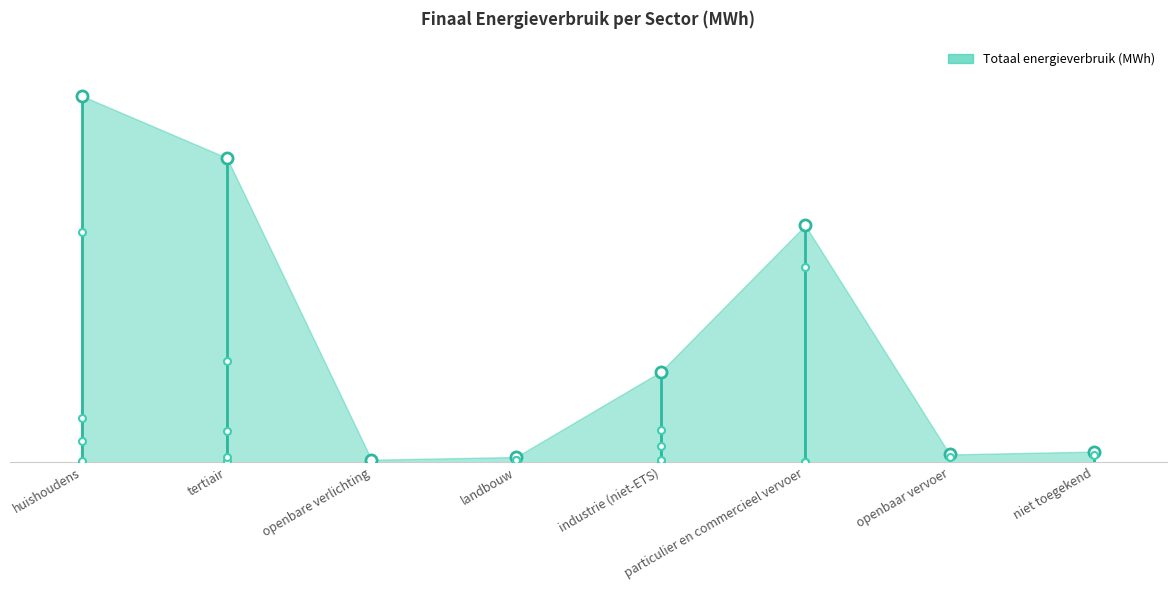

What is the total value across all series at industrie (niet-ETS)?

33657.1